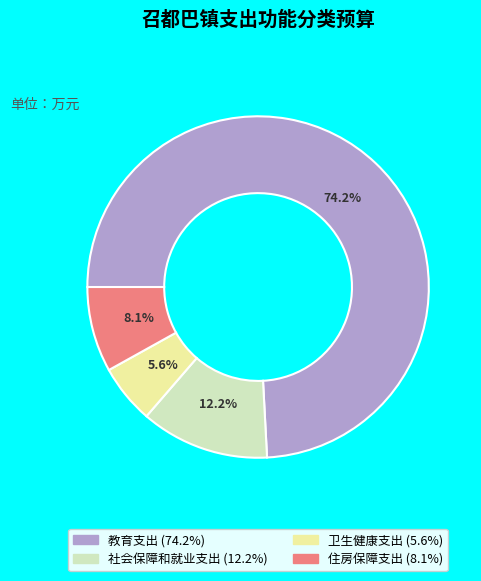

How many segments does this pie chart have?

4